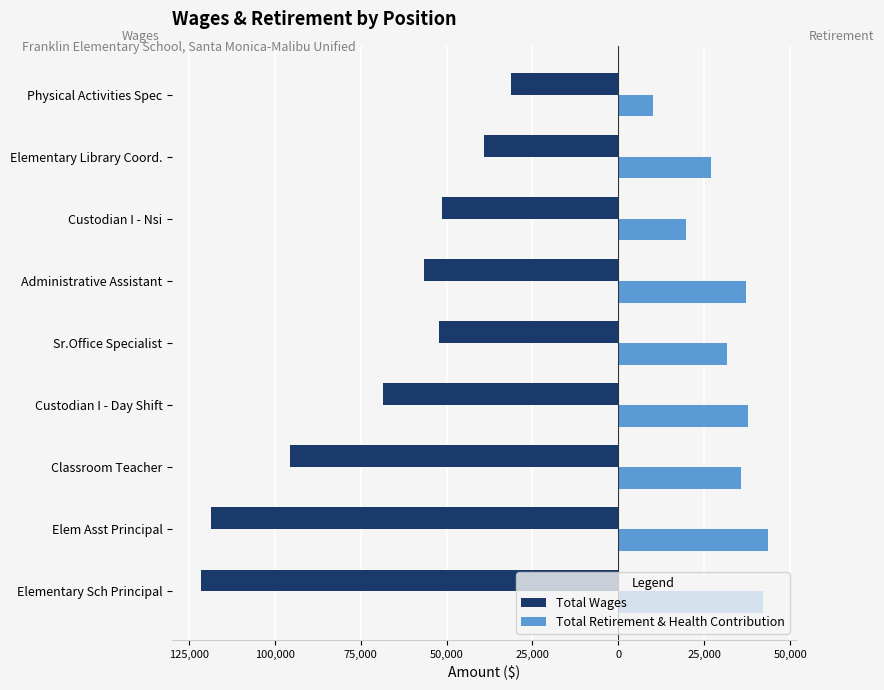

Rank the series by their average value, from highest to lowest.

Total Retirement & Health Contribution, Total Wages